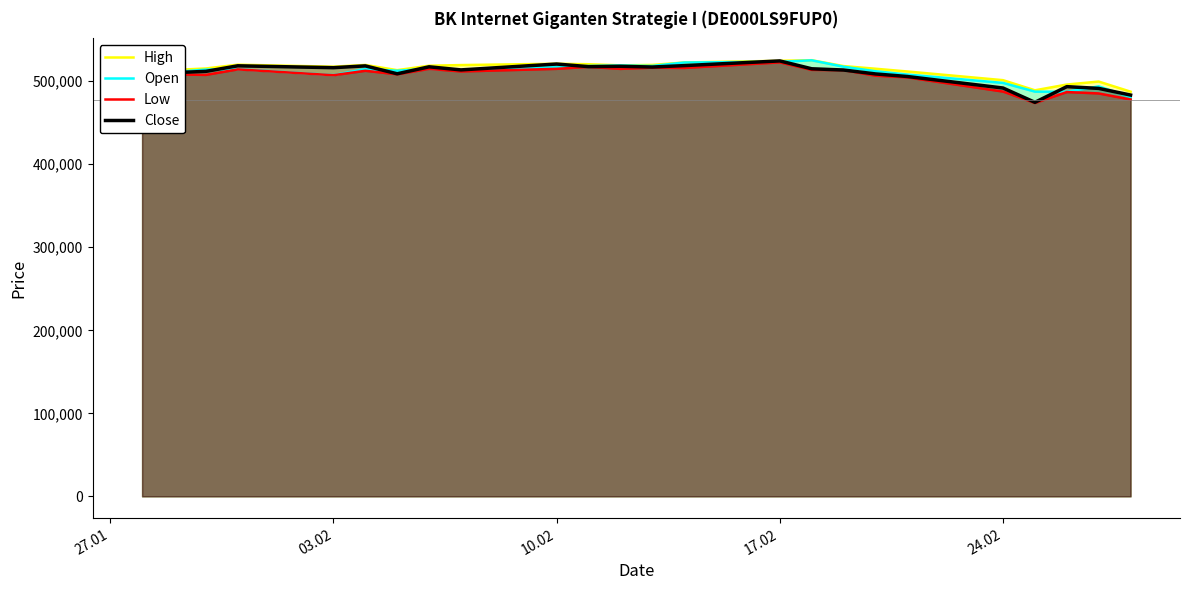

What is the total value across all series at 24.02?

1978567